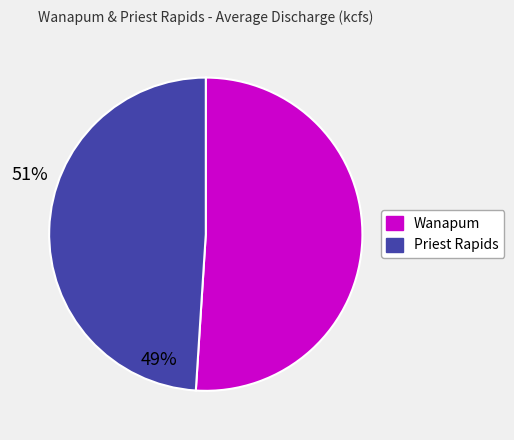

Approximately how many times larger is the value at Wanapum compared to Priest Rapids?

1.0